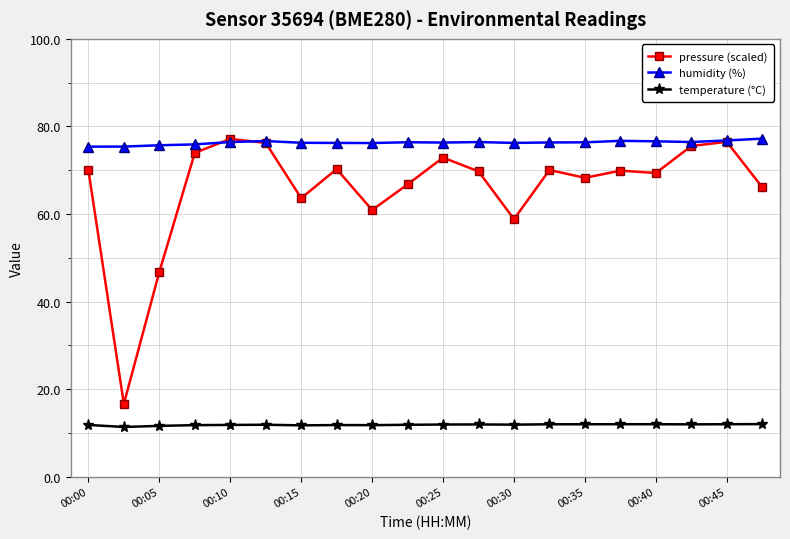

True or false: humidity (%) and temperature (°C) intersect in this chart.

False